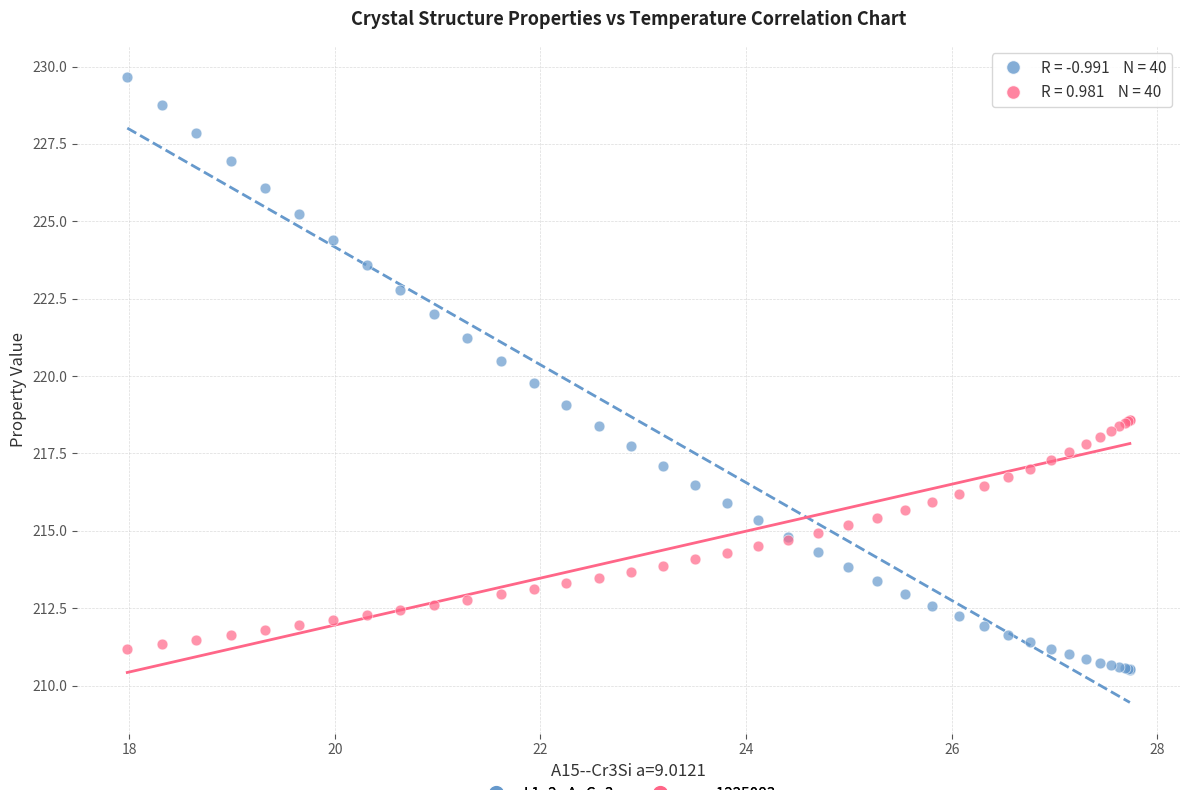

Across all series, what Y value is closest to 220?

219.8